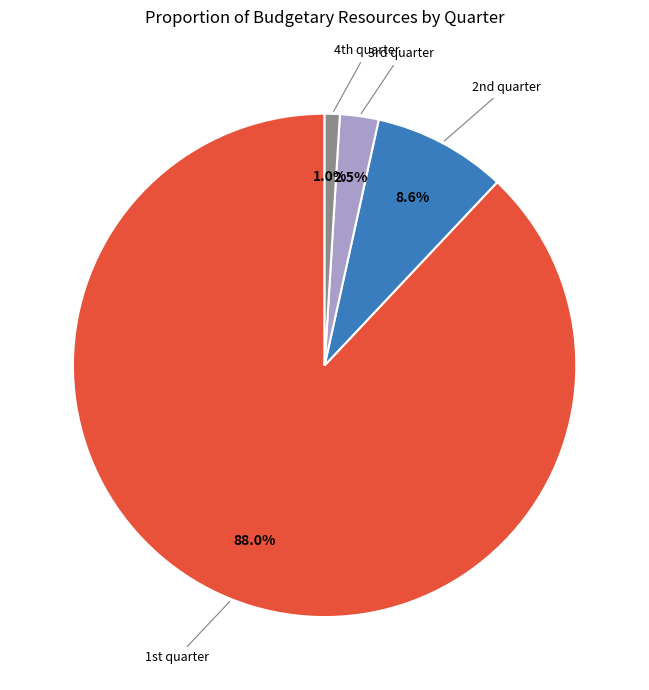

To the nearest percent, what is the average slice percentage?

25%